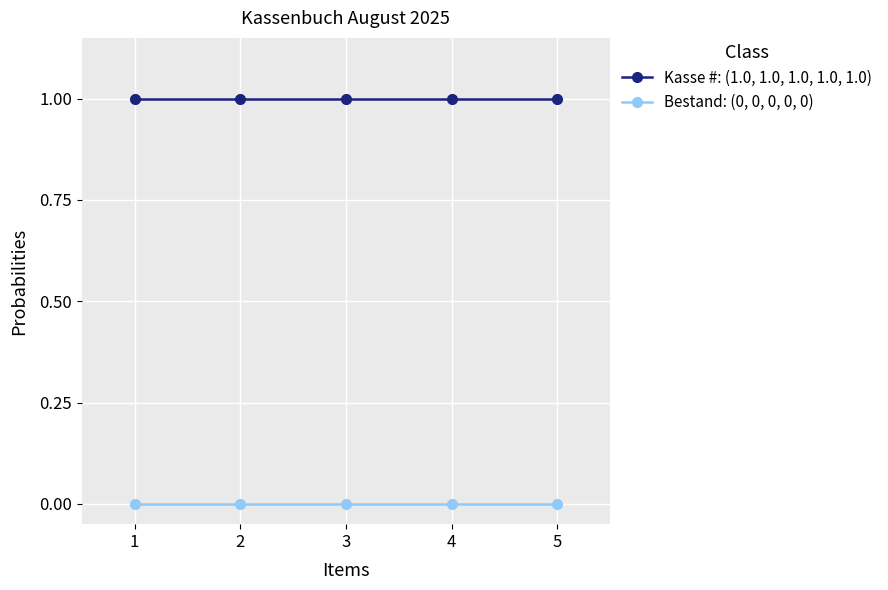

Is it true that Bestand: (0, 0, 0, 0, 0) equals 0 at 1?

True